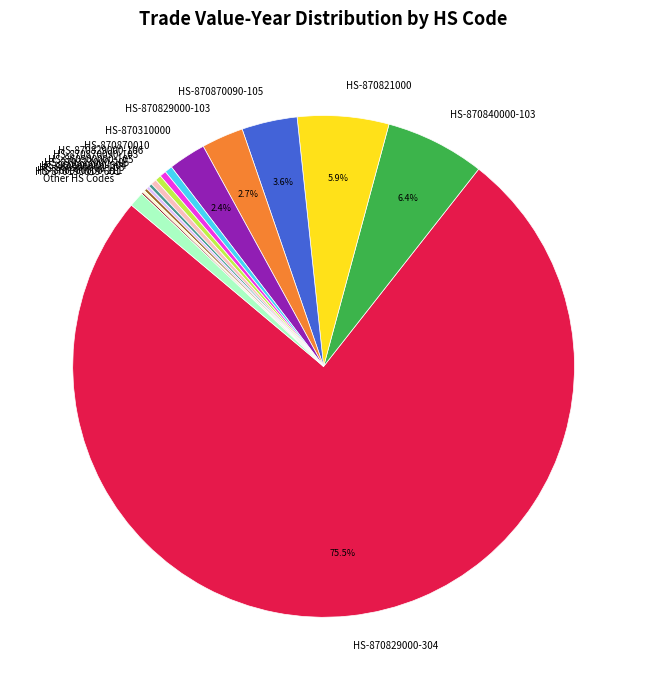

Which category has the biggest portion of the pie?

HS-870829000-304